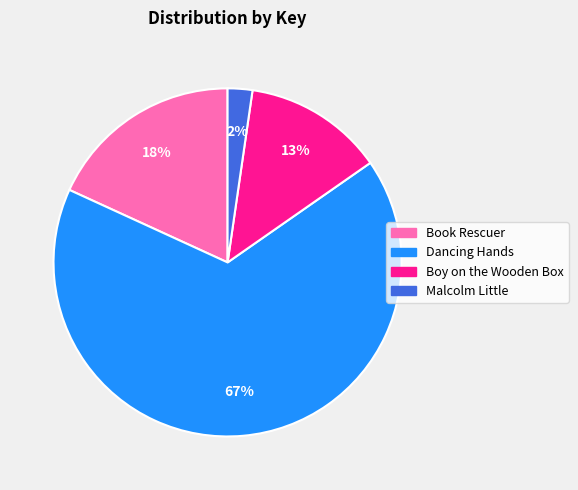

Which slice represents more than half of the pie?

Dancing Hands